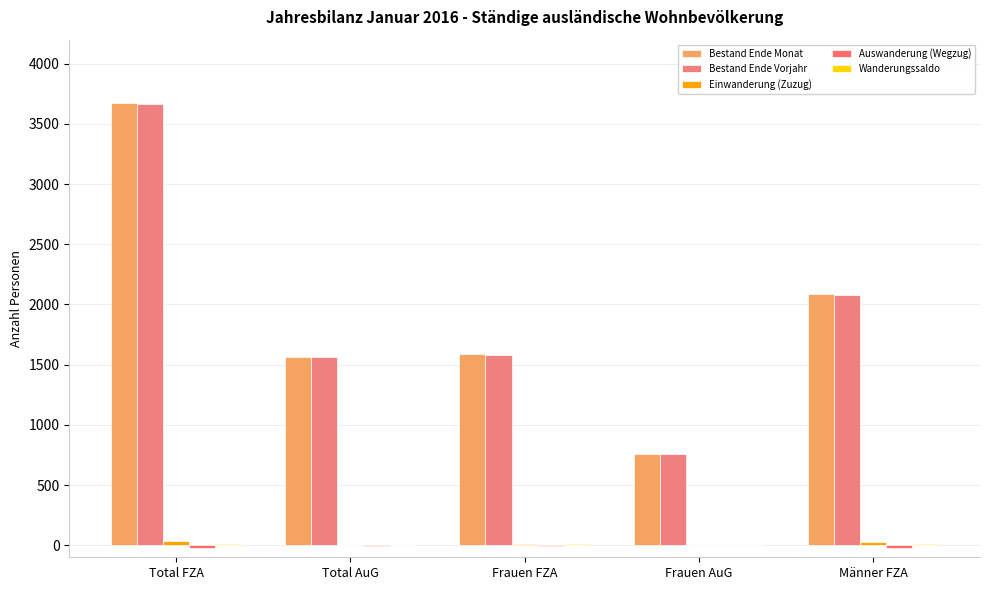

What is the difference between the Bestand Ende Vorjahr values at Männer FZA and Total FZA?

1580